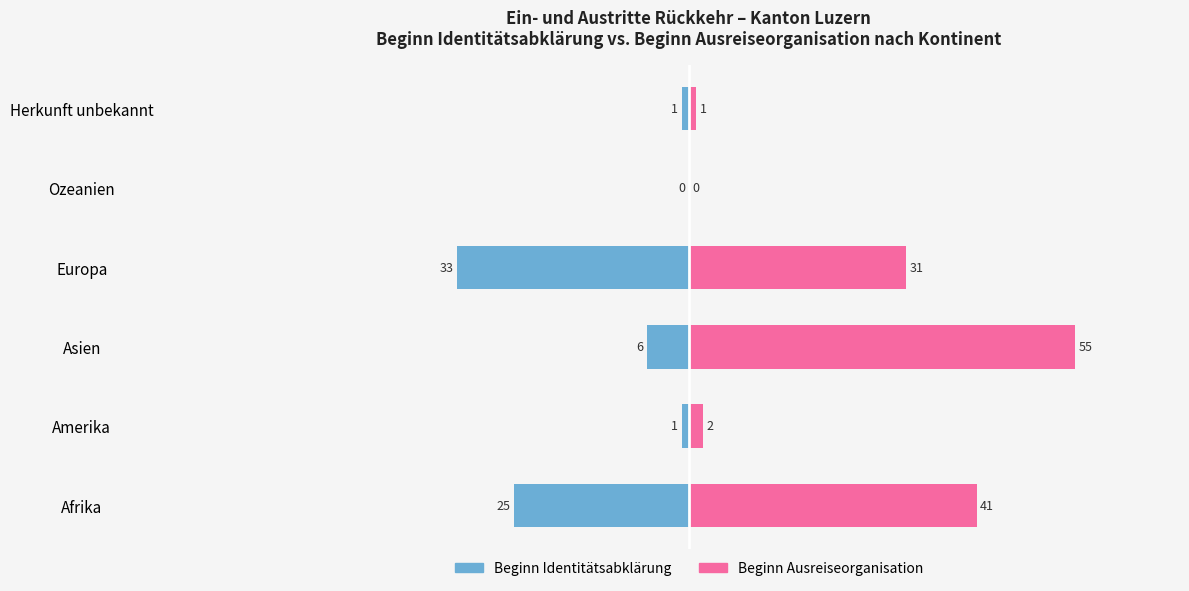

What is the difference between the maximum and minimum values in the Beginn Ausreiseorganisation series?

55